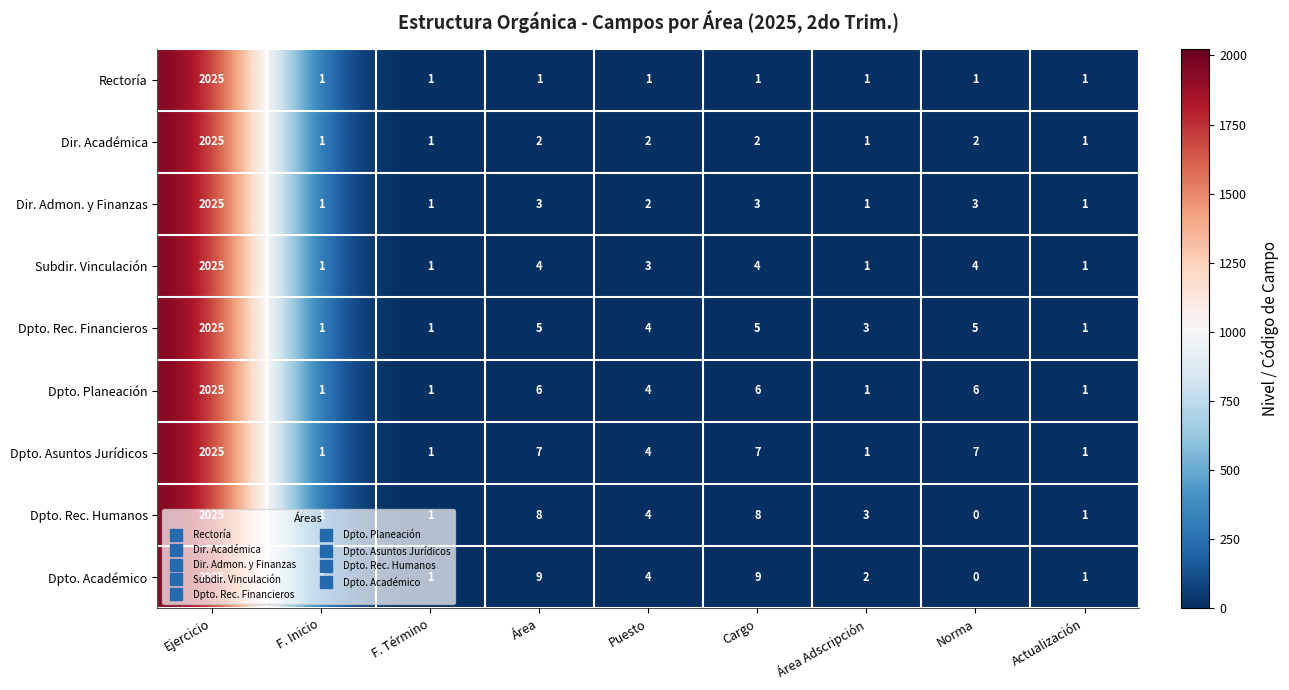

What is the maximum value shown in the chart?

2025